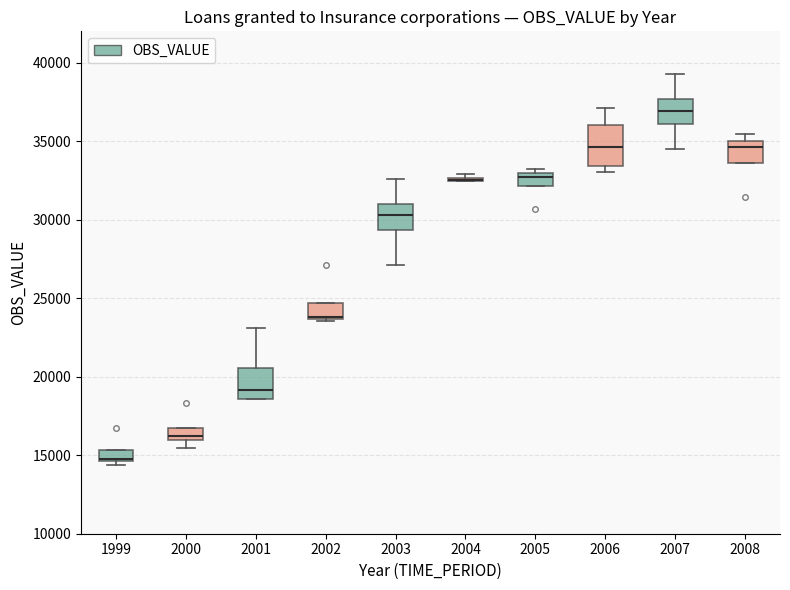

Which box is the tallest, from its lower edge to its upper edge?

2006